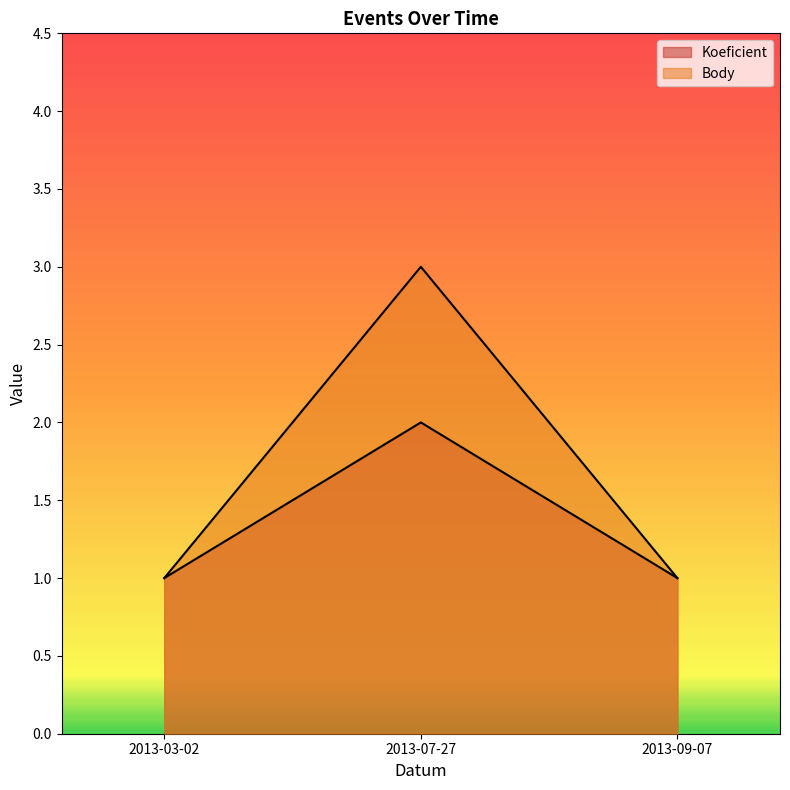

The value of Koeficient at 2013-03-02 is 1. True or false?

True